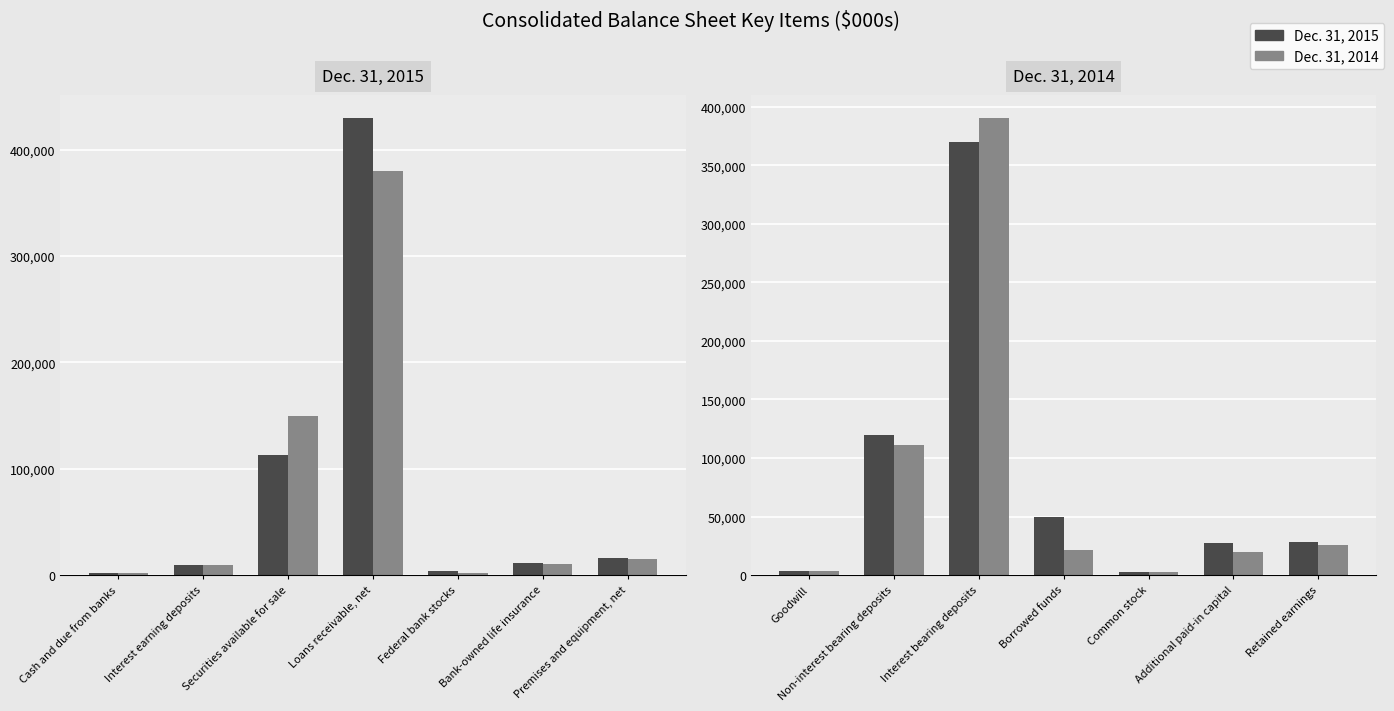

True or false: Dec. 31, 2015 has a value of 6452 at Goodwill.

False